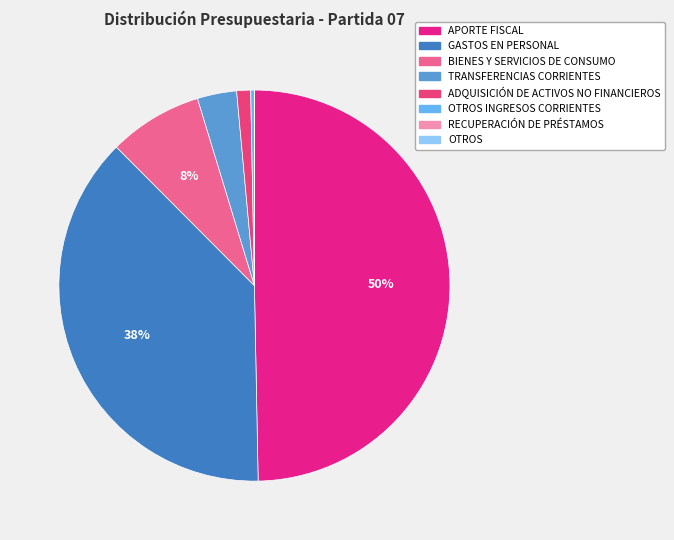

Does BIENES Y SERVICIOS DE CONSUMO represent more than half of the total?

No